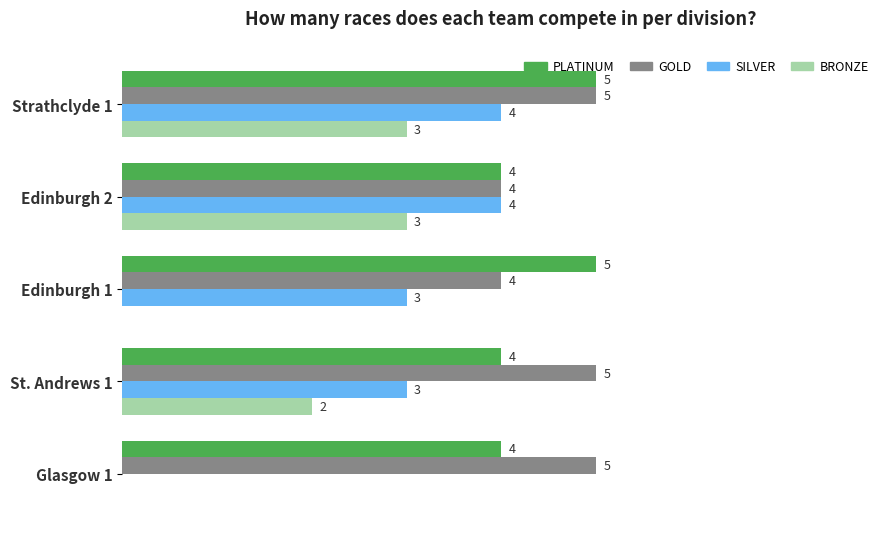

At which category is the sum across all series the highest?

Strathclyde 1